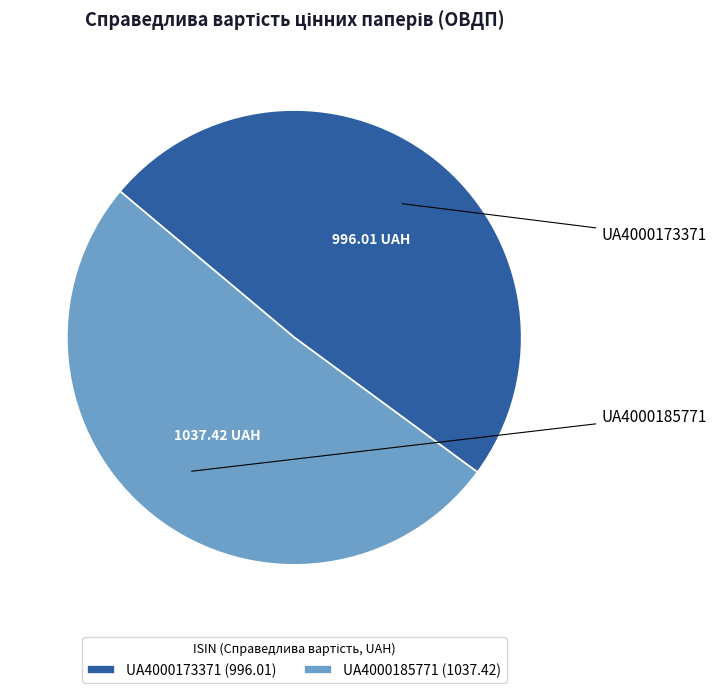

Count the number of slices in the pie.

2